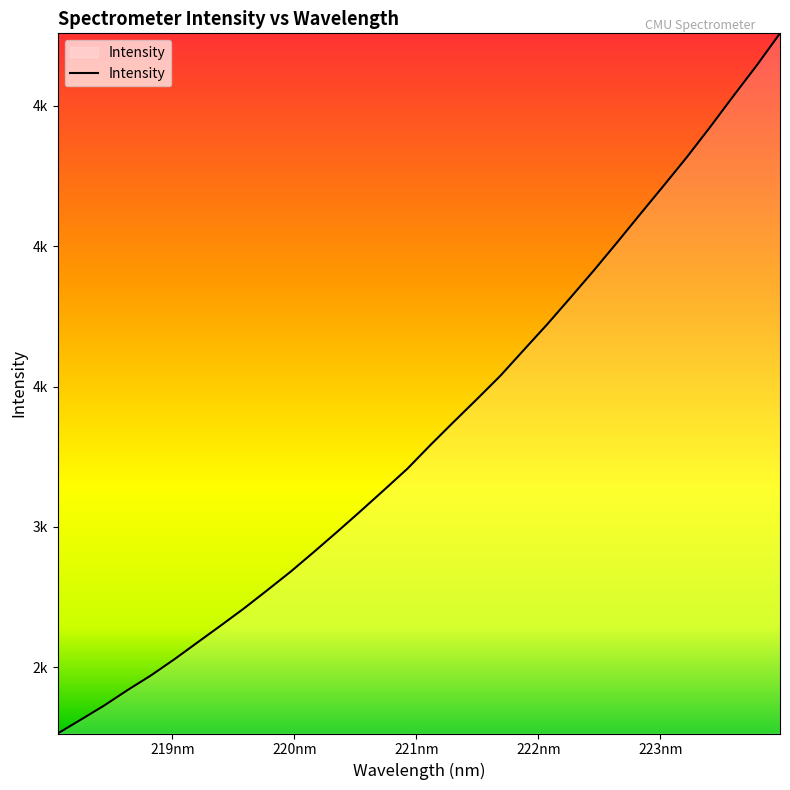

Is this an area chart (filled region under the line)?

Yes